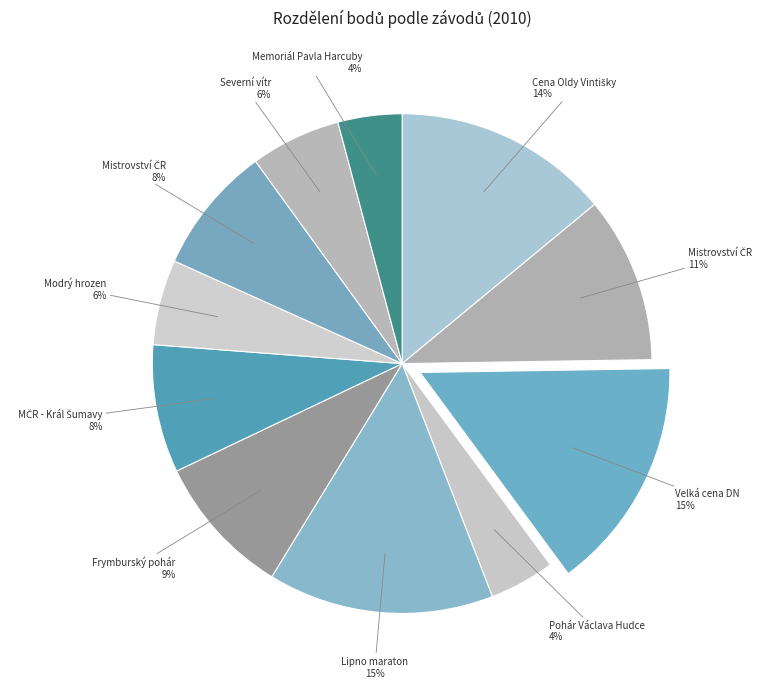

Does any single category account for the majority?

No